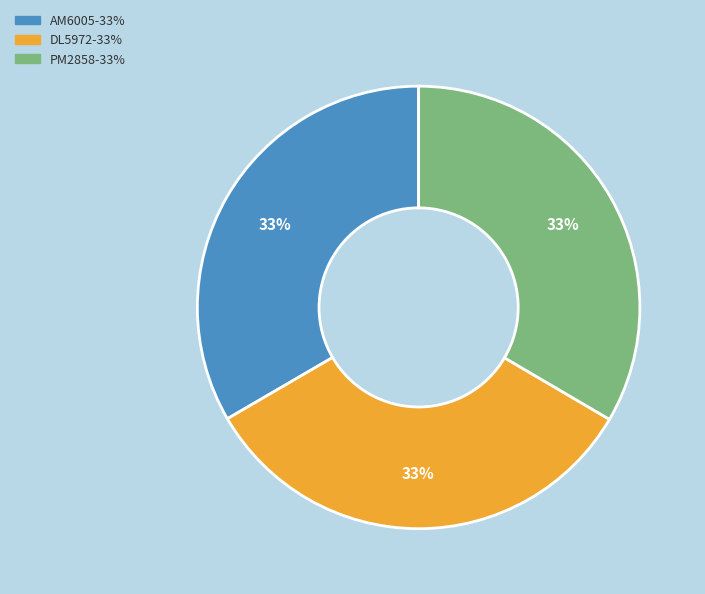

Combined, do DL5972 and AM6005 account for over 50%?

Yes